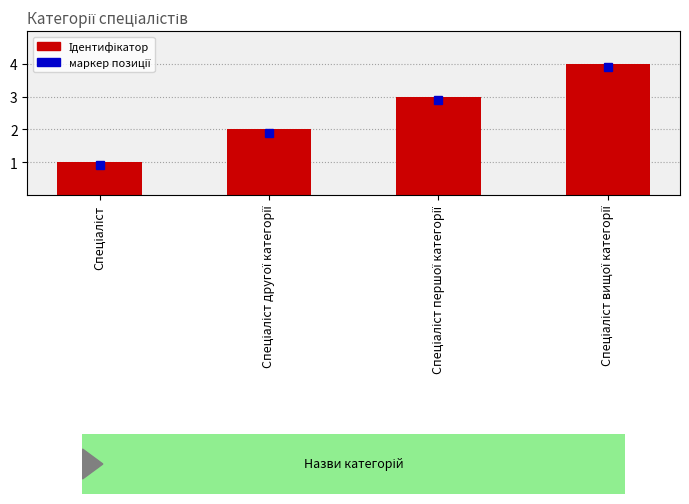

What is the difference between the maximum and minimum values?

3